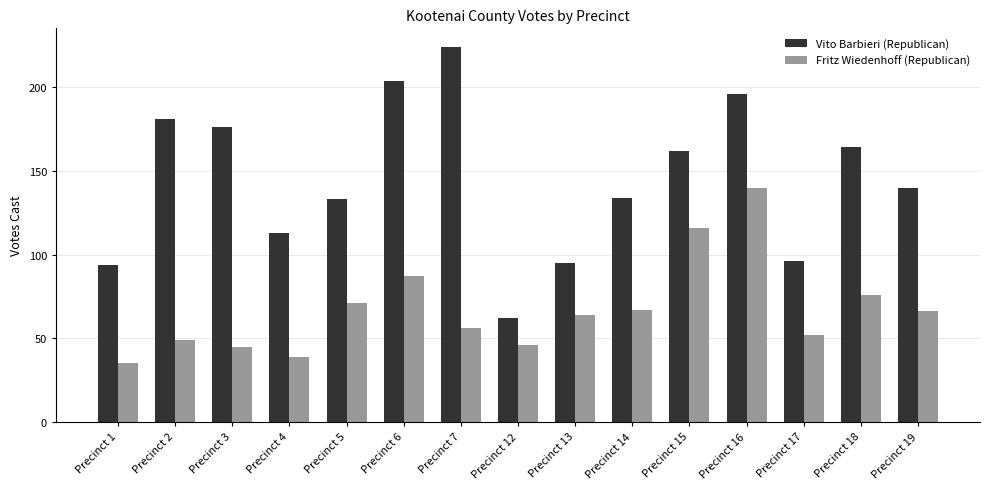

What is the value of the Fritz Wiedenhoff (Republican) bar at the 9th from the left?

64